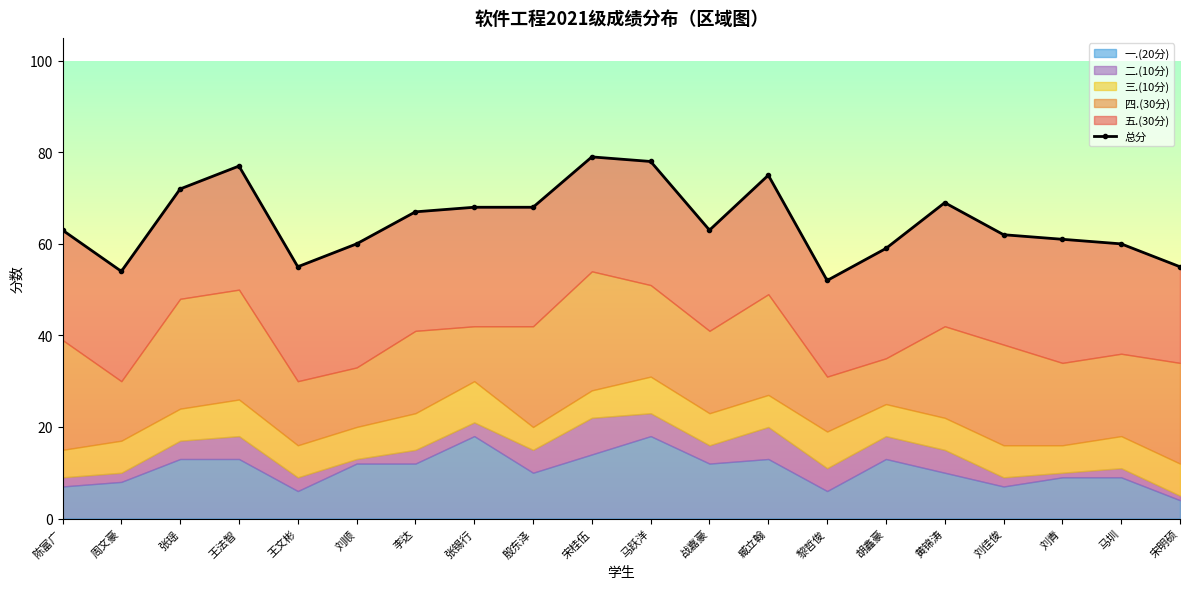

How many categories are shown in the chart?

20